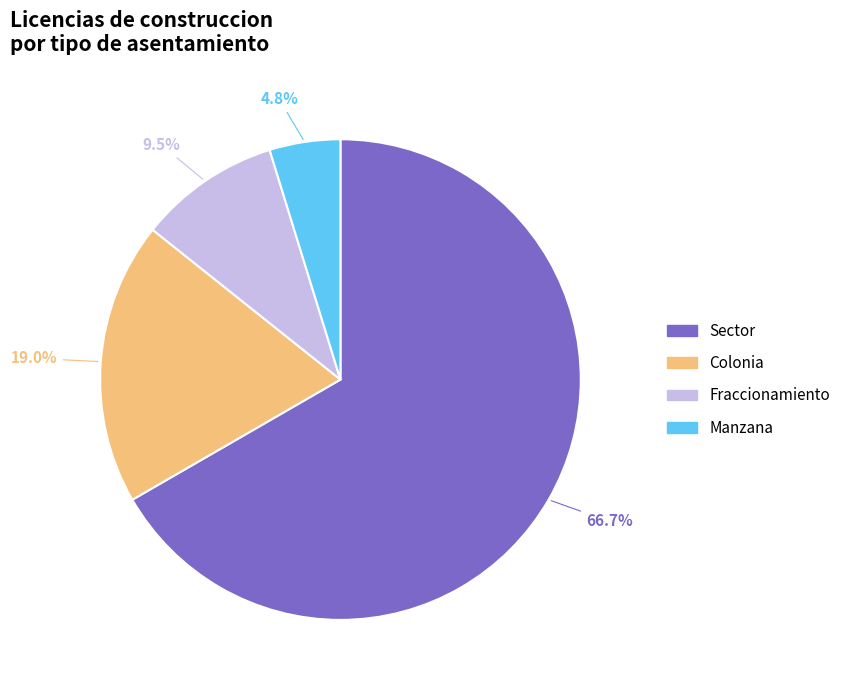

Does Colonia account for over 50% of the chart?

No